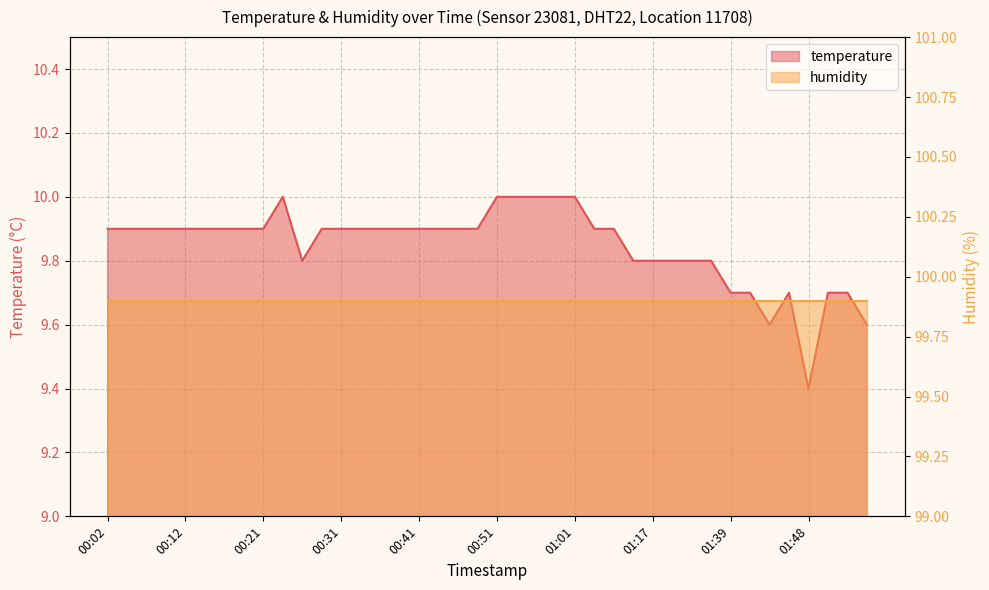

Between 01:41 and 00:26, which is larger?

00:26